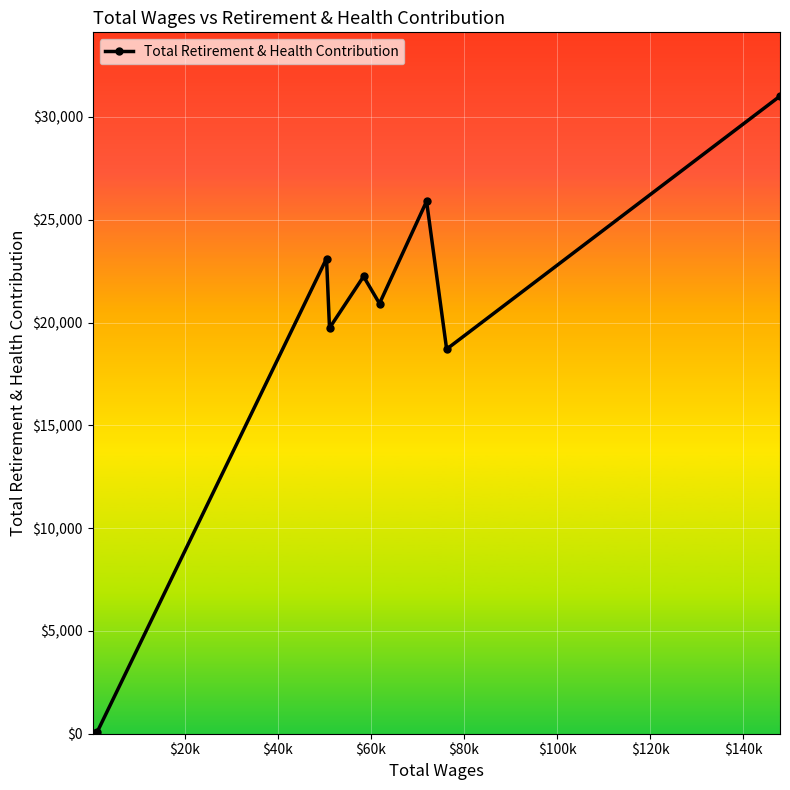

What is the sum of all values?

161755